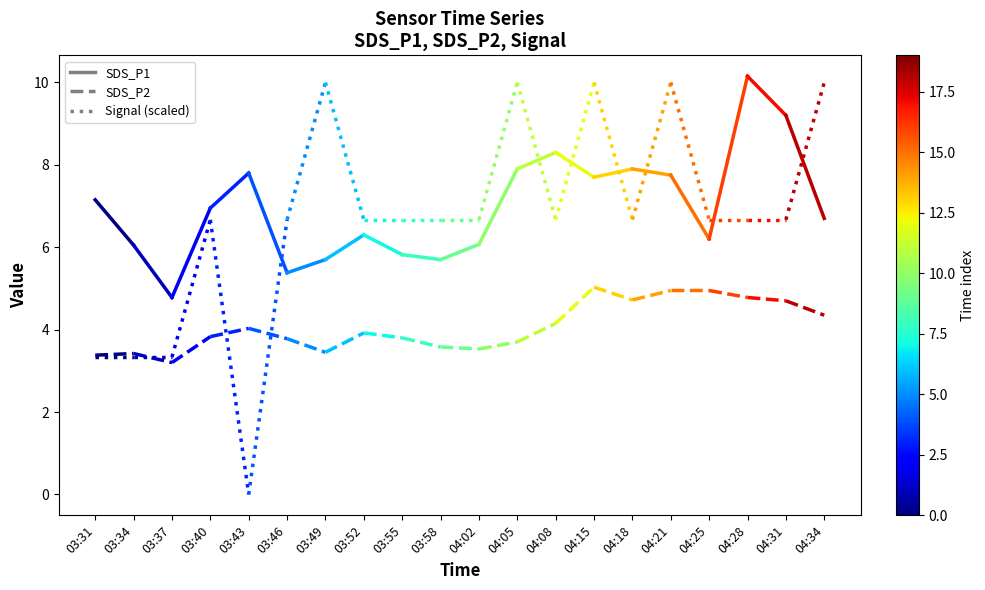

List the series in order of their peak value, highest first.

SDS_P1, SDS_P2, Signal (scaled)